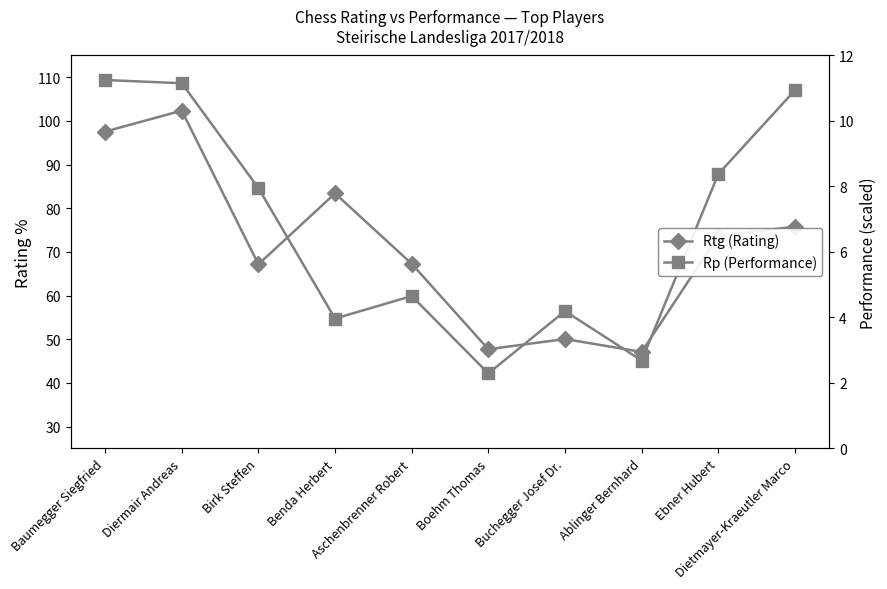

Is it true that Rtg (Rating) equals 130.1 at Benda Herbert?

False